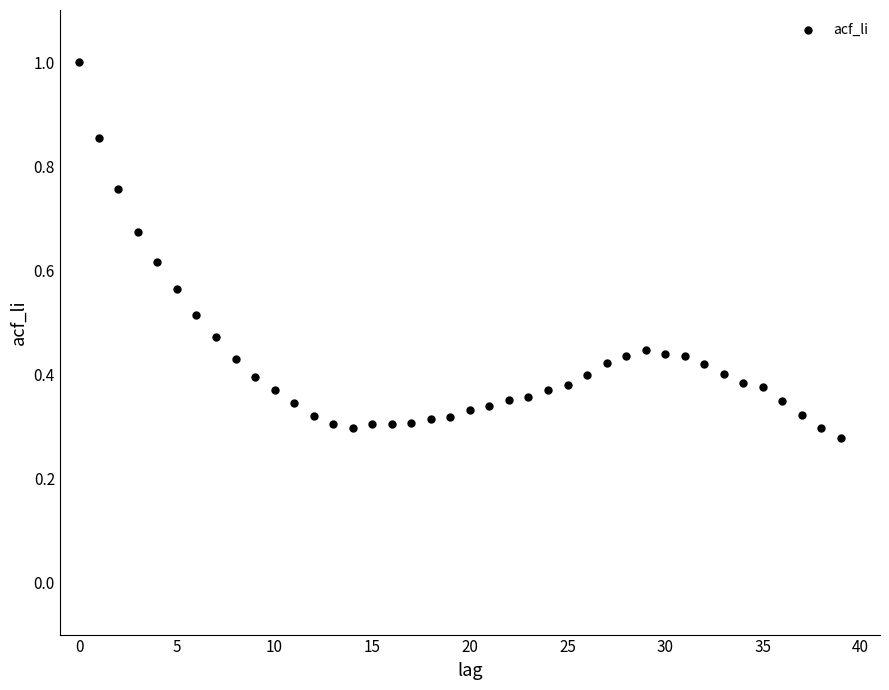

How many data points are displayed?

40